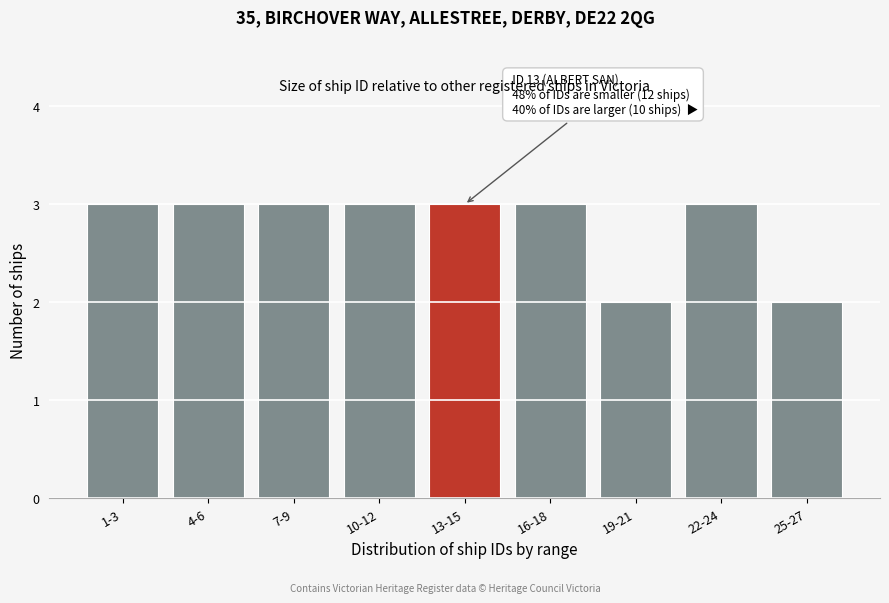

Reading left to right, transcribe all the data shown in this chart.

3	3	3	3	3	3	2	3	2